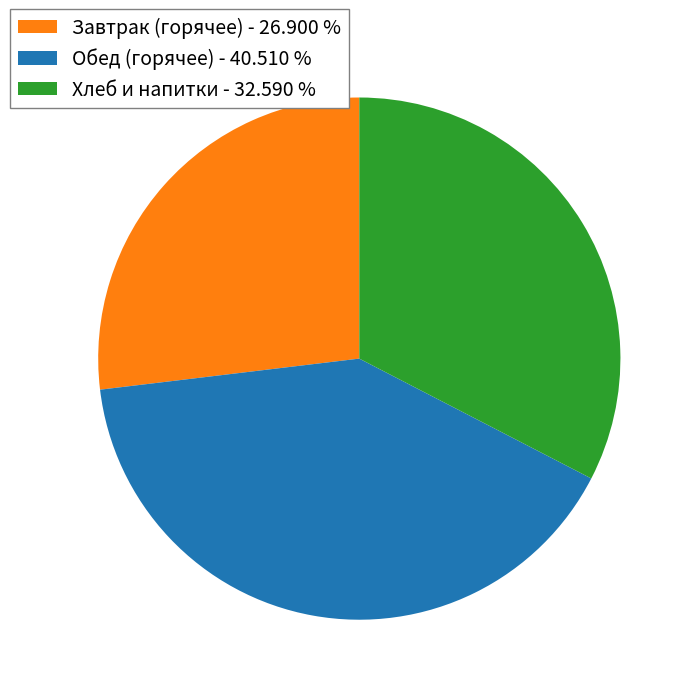

Is there any slice that represents more than half of the pie?

No